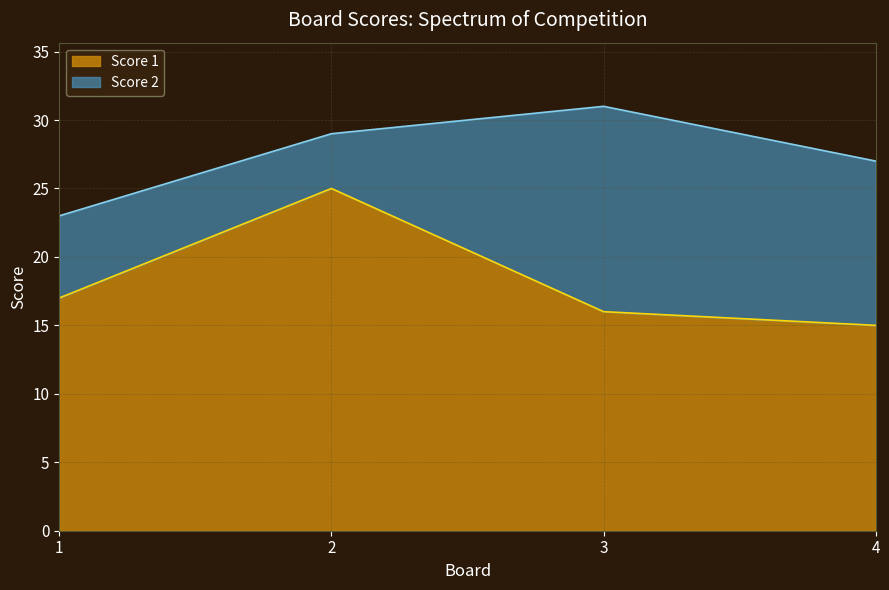

List the labels in order of value, smallest first.

4, 3, 1, 2